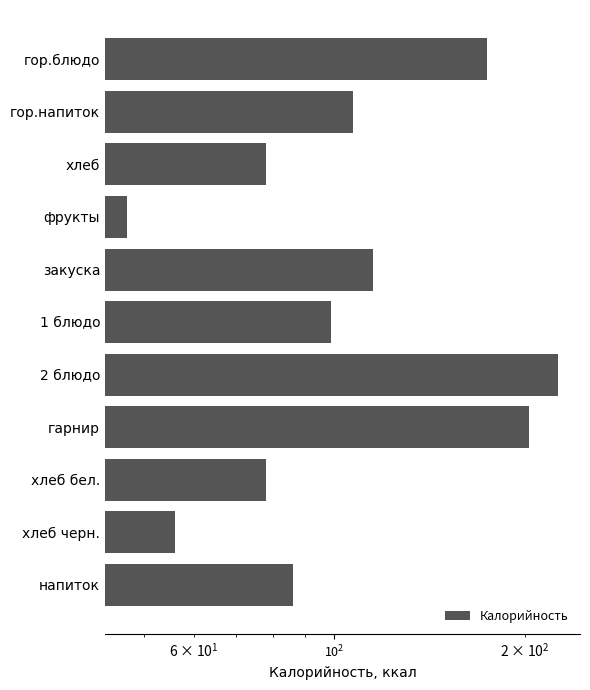

The value at гарнир is 363. True or false?

False